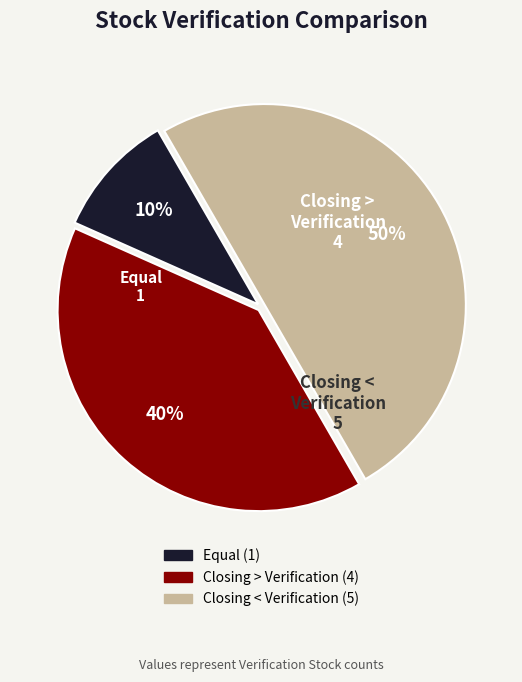

Combined, do Closing < Verification and Equal account for over 50%?

Yes